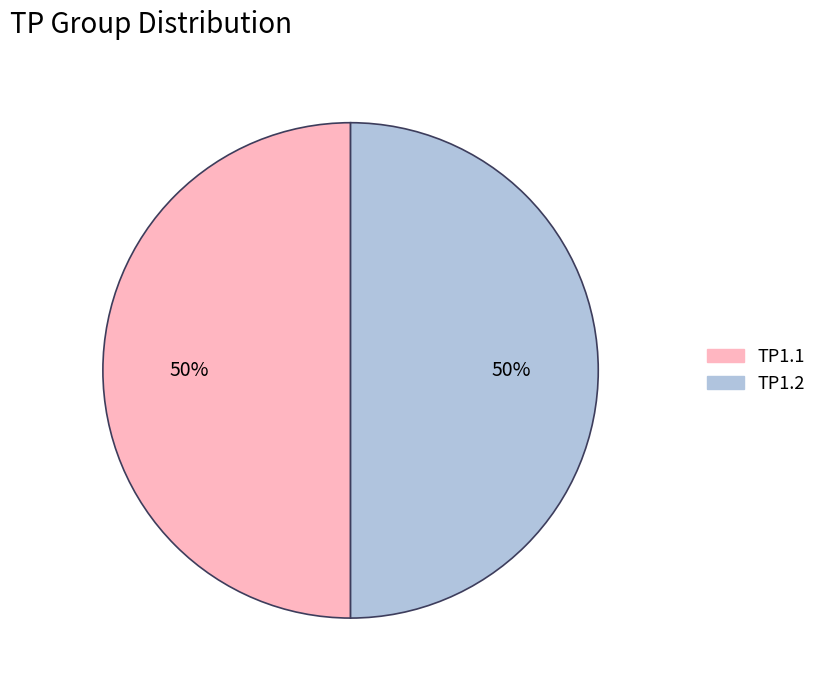

To the nearest percent, what is the average slice percentage?

50%